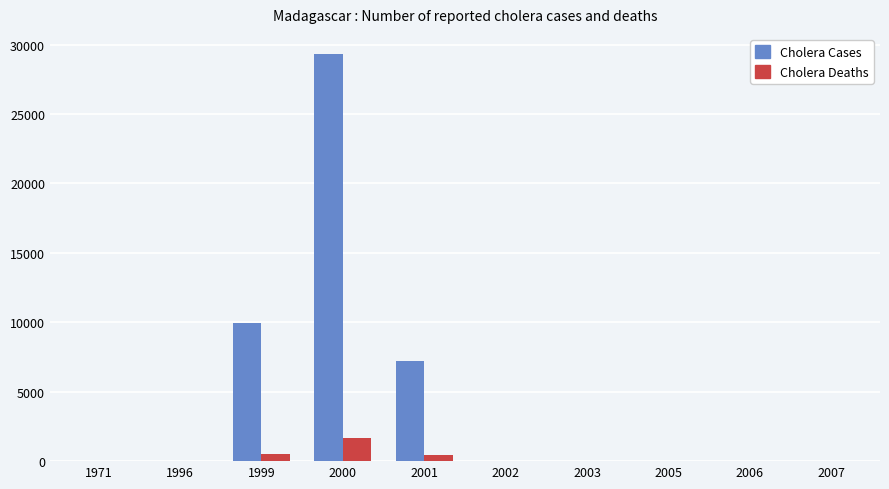

Is the value of Cholera Deaths at 2001 greater than the value of Cholera Cases at 2007?

Yes